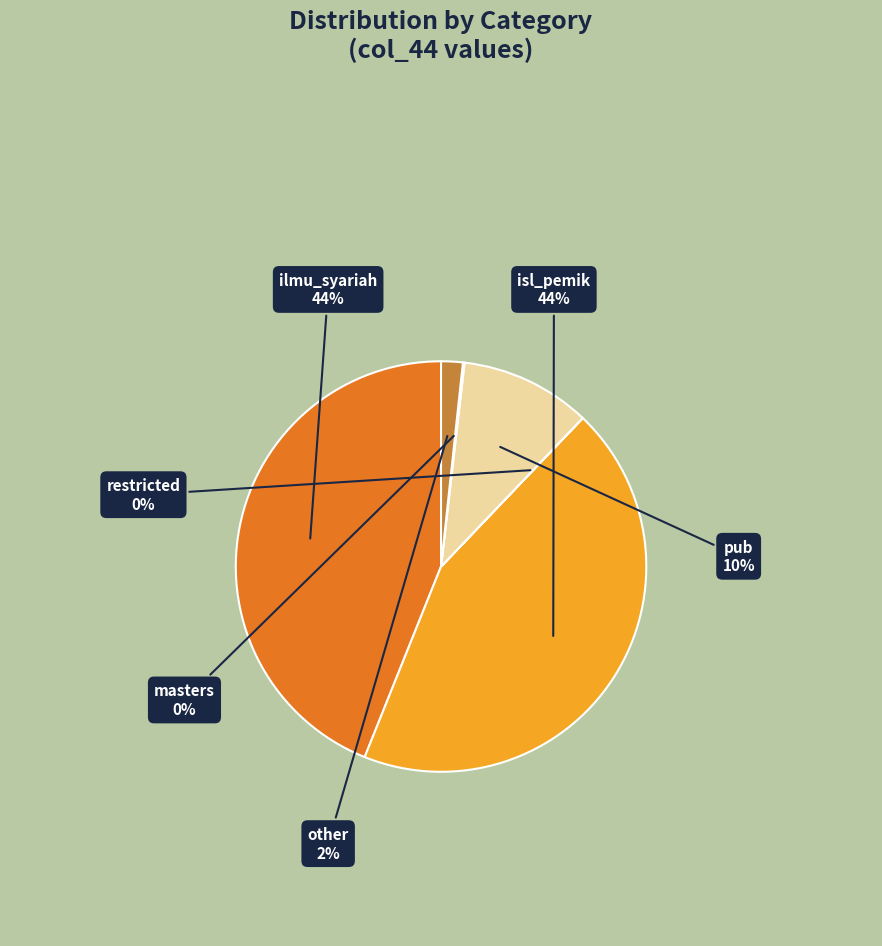

Is it true that isl_pemik is 51% of the pie?

False